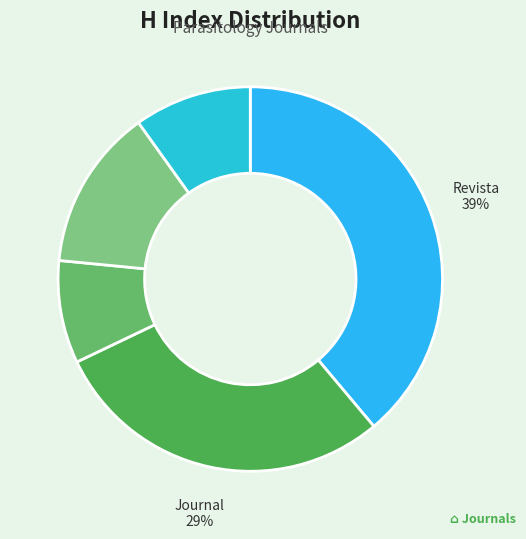

Is there a majority slice in this chart?

No